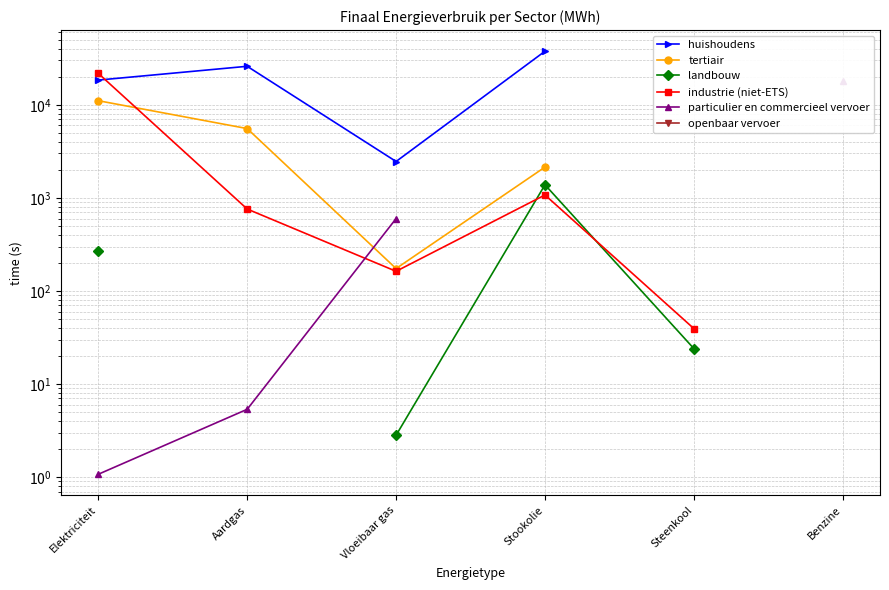

True or false: particulier en commercieel vervoer has a value of 0.5 at Elektriciteit.

False